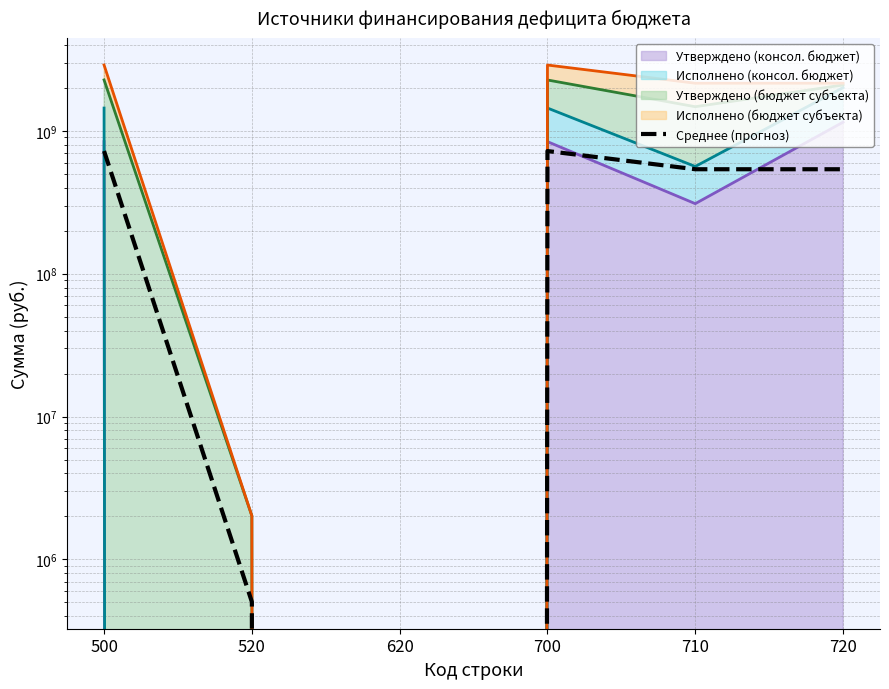

What is the approximate value at 700?

721783681.3